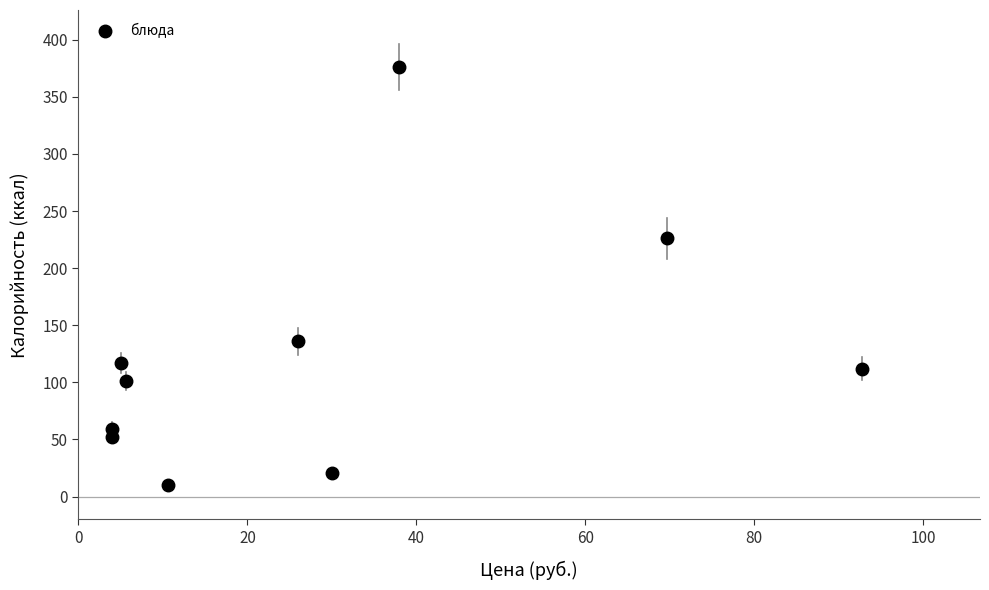

What is the average Y value?

121